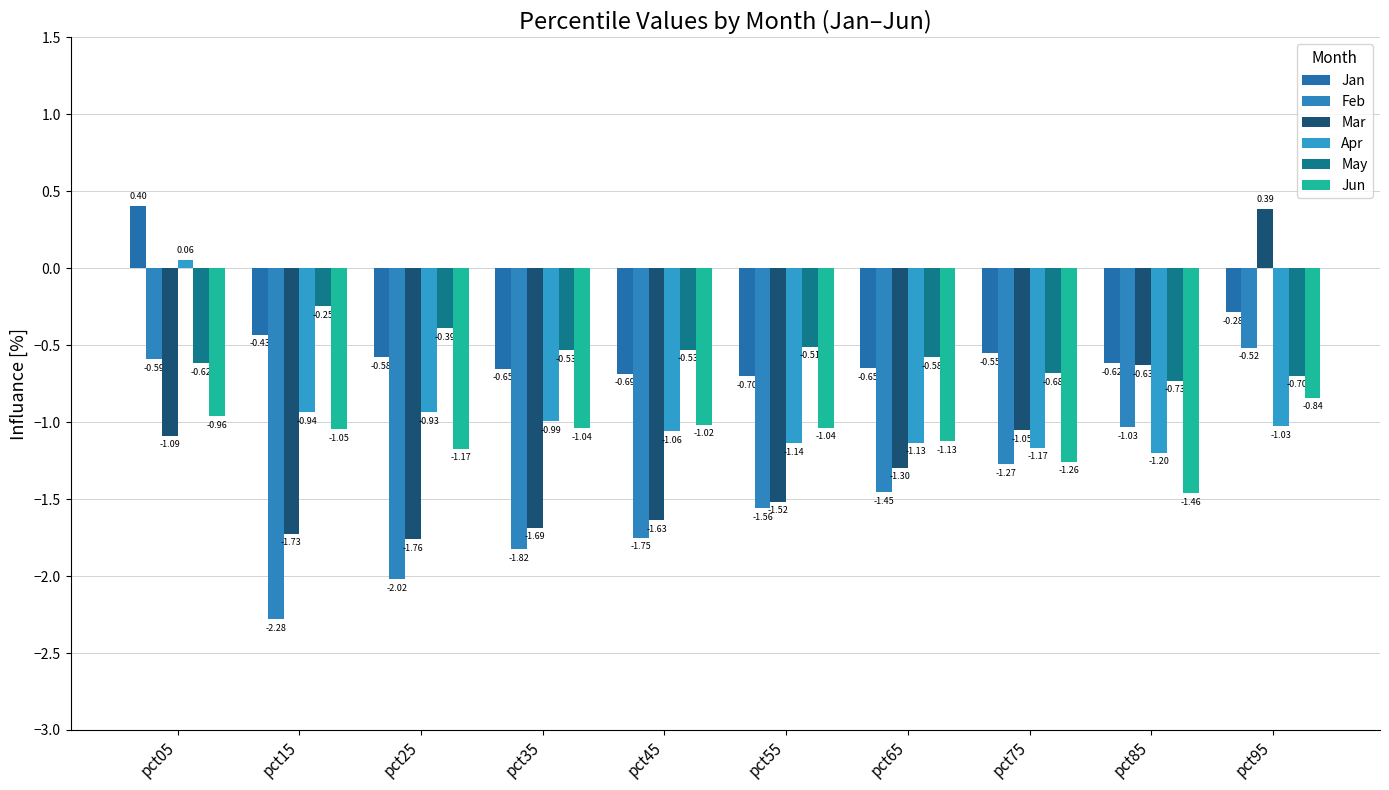

How many categories are shown in the chart?

10